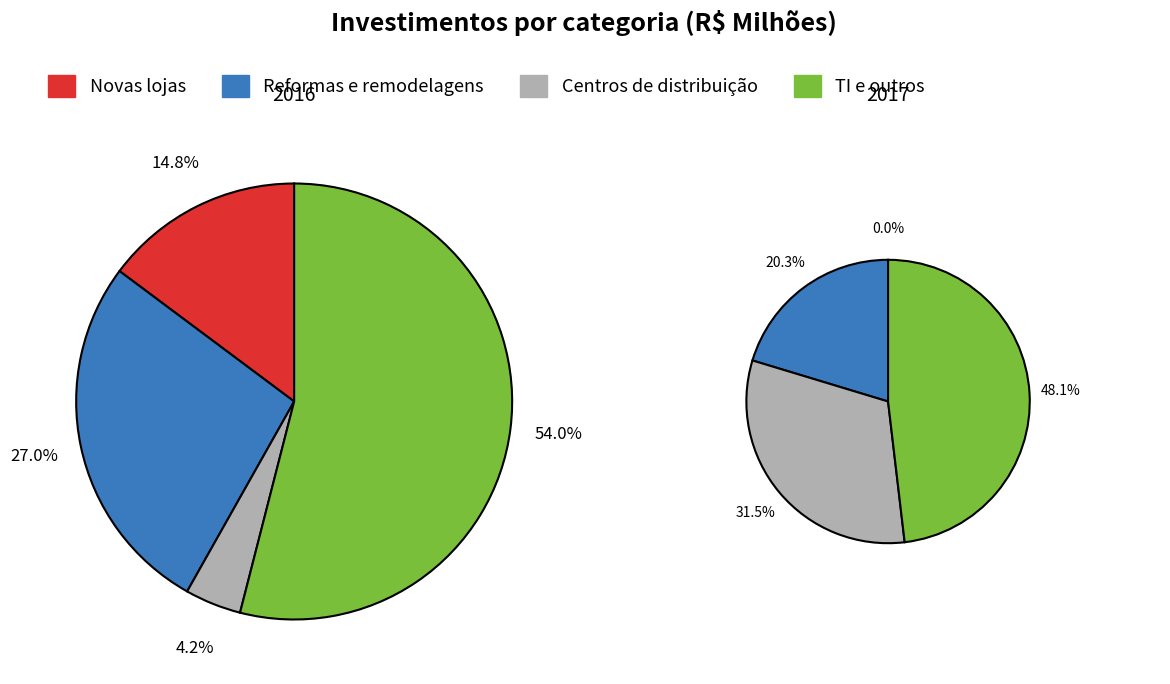

What percentage is NOT represented by TI e outros?

46.0%